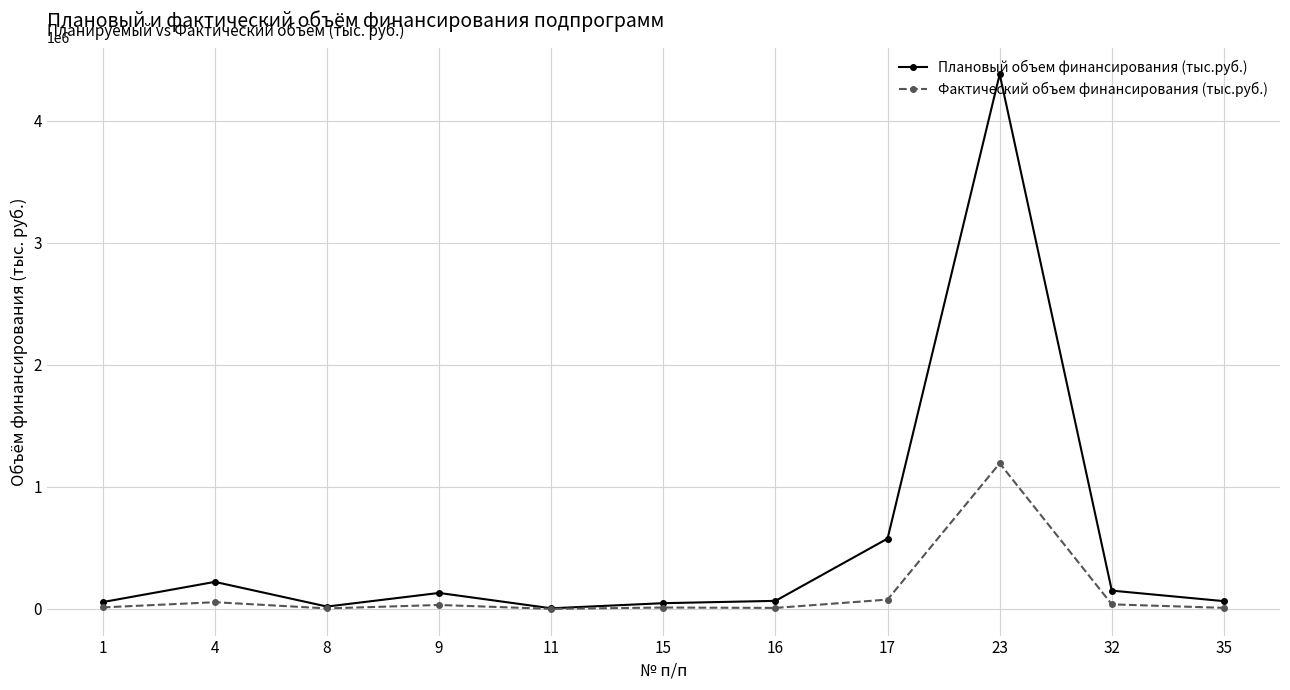

What is the sum of all Плановый объем финансирования (тыс.руб.) values?

5720934.5